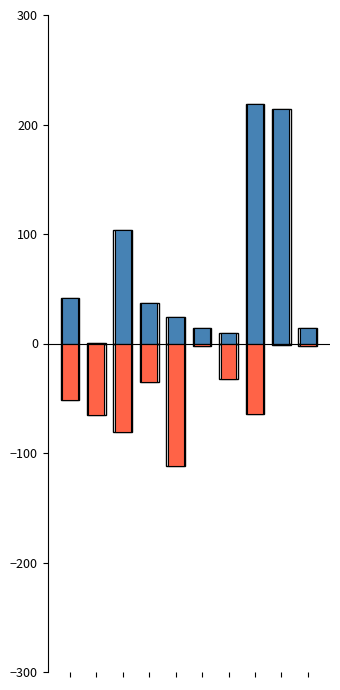

Reading left to right, what are all the values shown in this chart?

Белки: 0=41.6	1=0.8	2=103.5	3=36.8	4=24.0	5=14.4	6=9.6	7=218.4	8=214.4	9=14.4
Жиры: 0=-51.2	1=-65.6	2=-81.0	3=-35.2	4=-112.0	5=-2.4	6=-32.0	7=-64.8	8=-1.6	9=-2.4